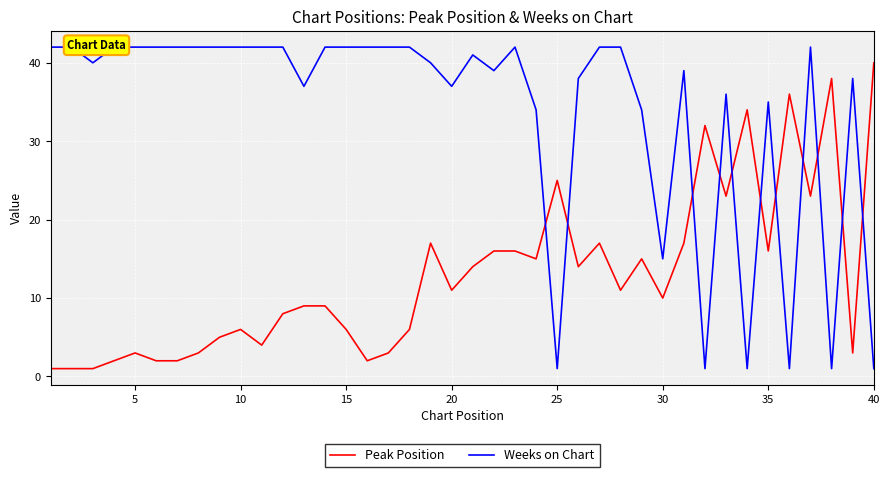

Count the number of data series in this chart.

2